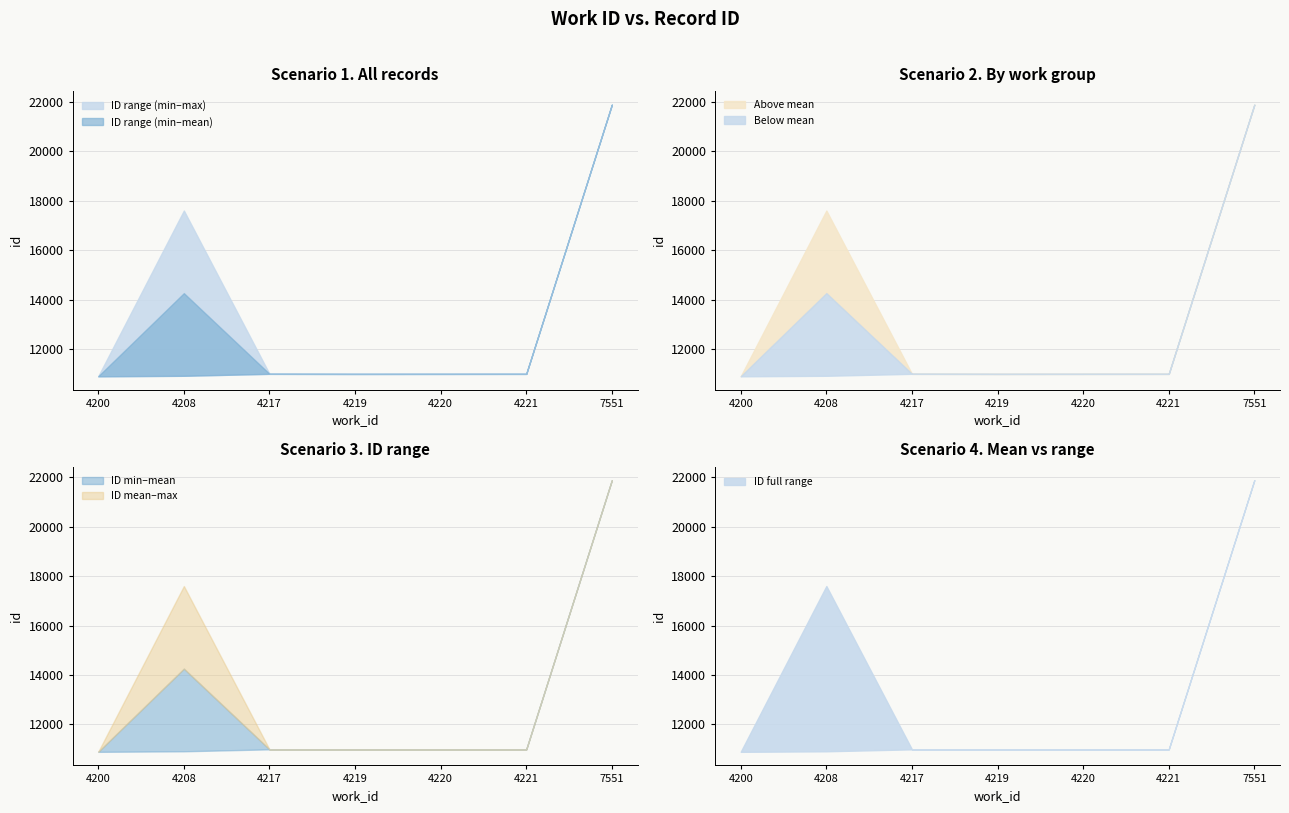

The value of work_id at 4219 is 6968. True or false?

False